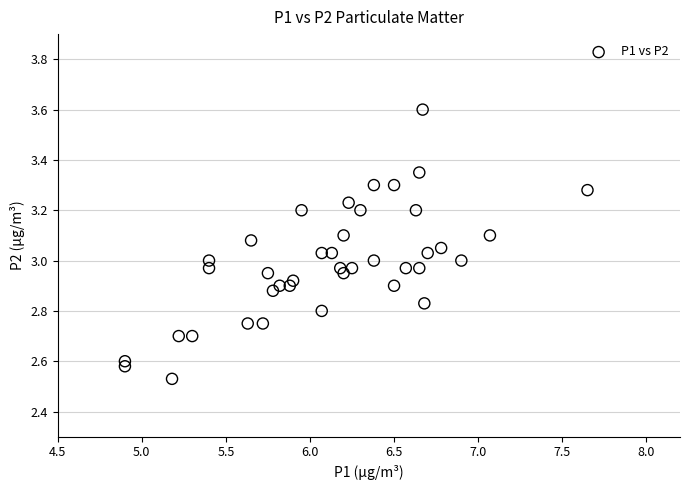

What is the range of Y values (max minus min)?

1.1